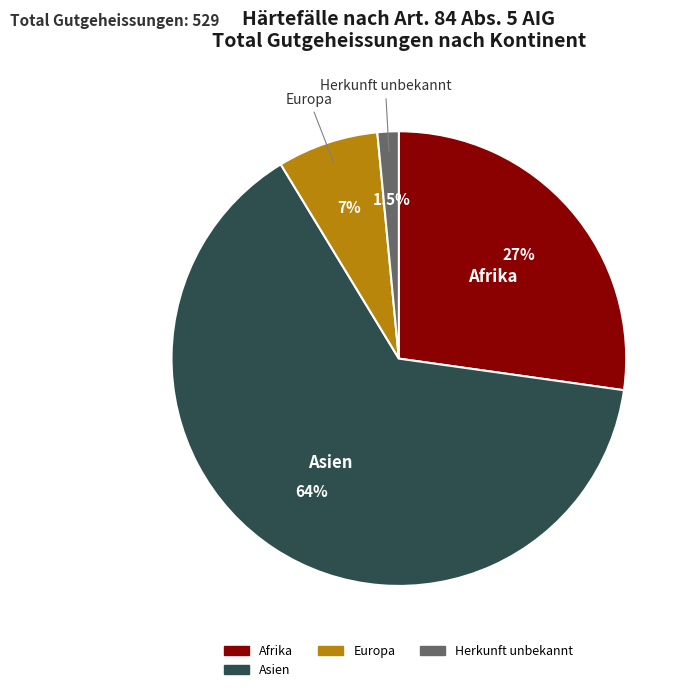

Is there any slice that represents more than half of the pie?

Yes